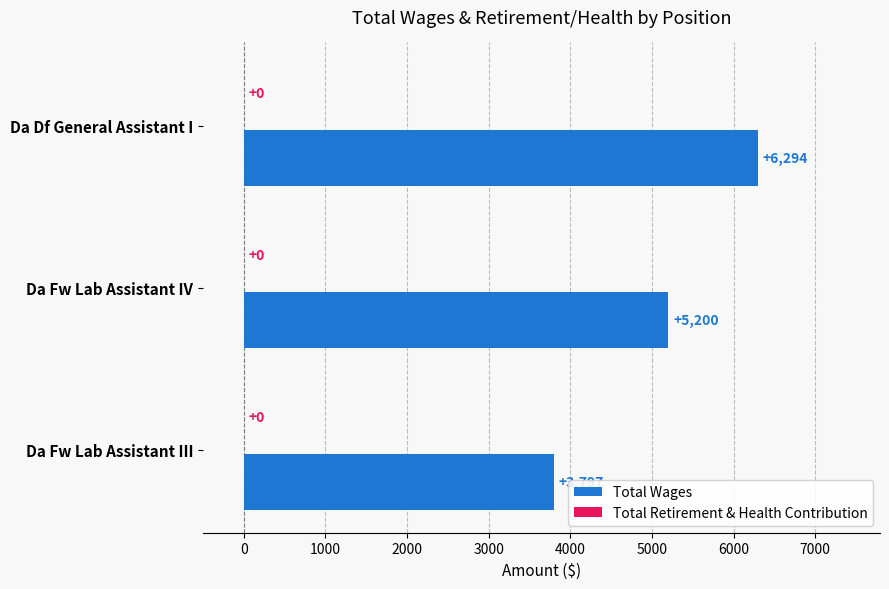

List the labels in order of value, largest first.

Da Df General Assistant I, Da Fw Lab Assistant IV, Da Fw Lab Assistant III